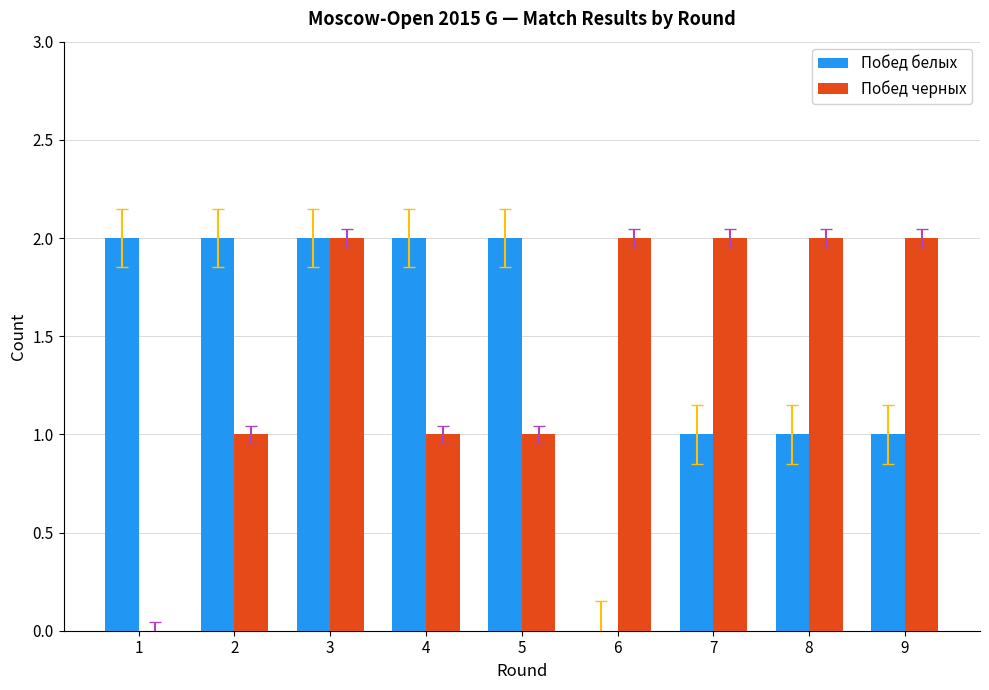

Is the value of Побед черных at 1 greater than the value of Побед белых at 8?

No